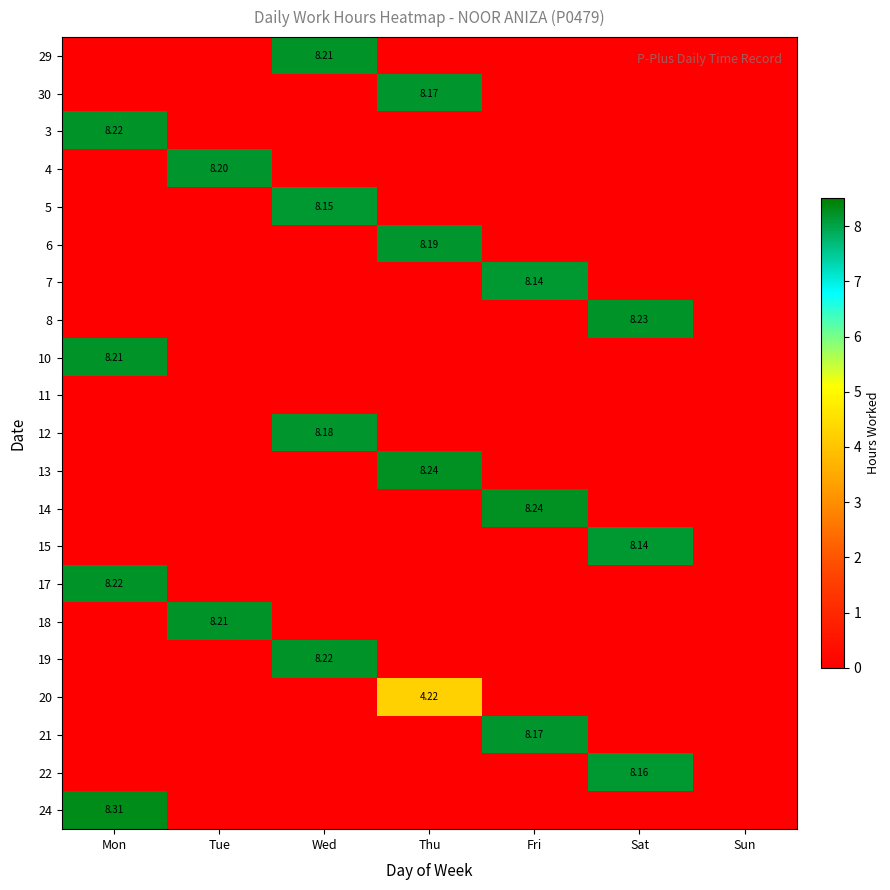

Which category has the highest value across all series?

Mon